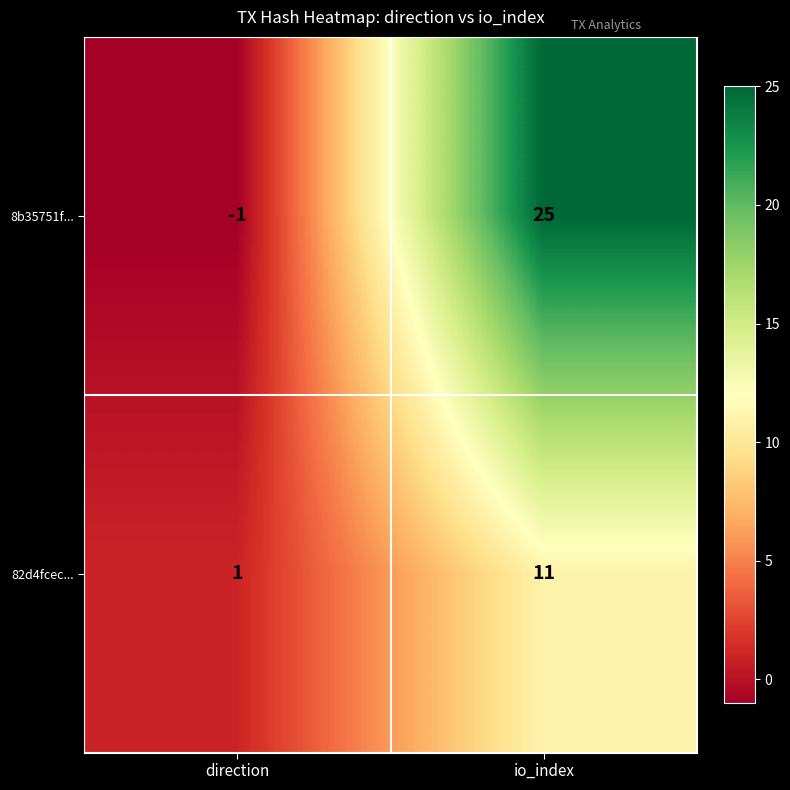

How many categories are shown in the chart?

2